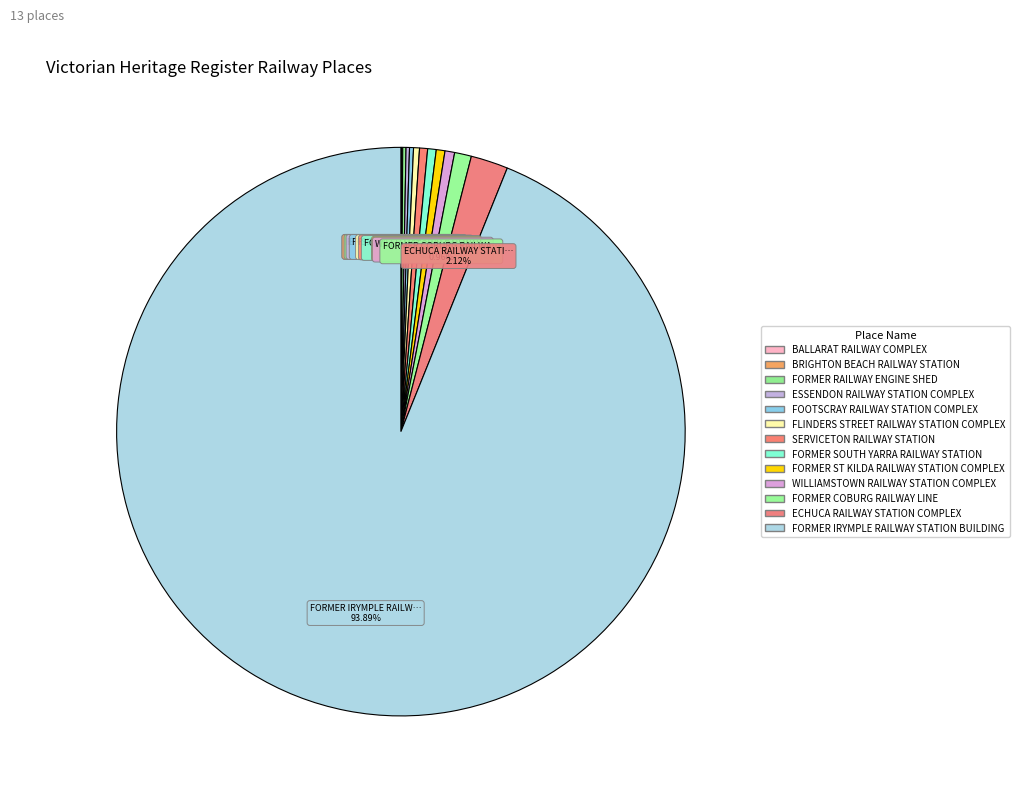

What is the change in value from ESSENDON RAILWAY STATION COMPLEX to FORMER SOUTH YARRA RAILWAY STATION?

+643